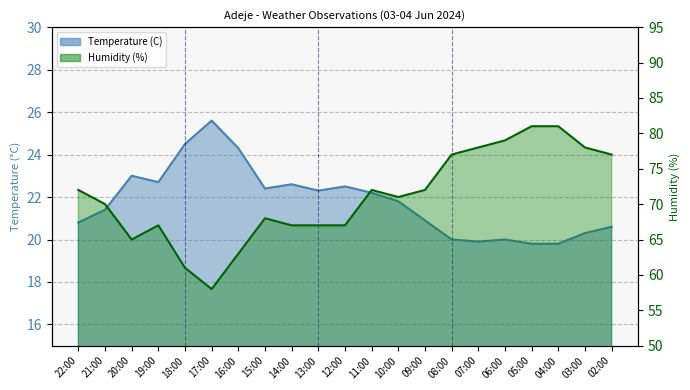

At which category is the sum across all series the highest?

05:00